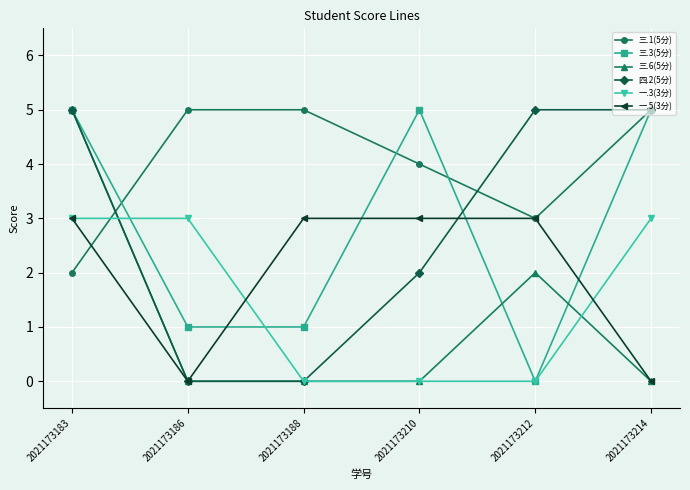

What is the total value across all series at 2021173186?

9